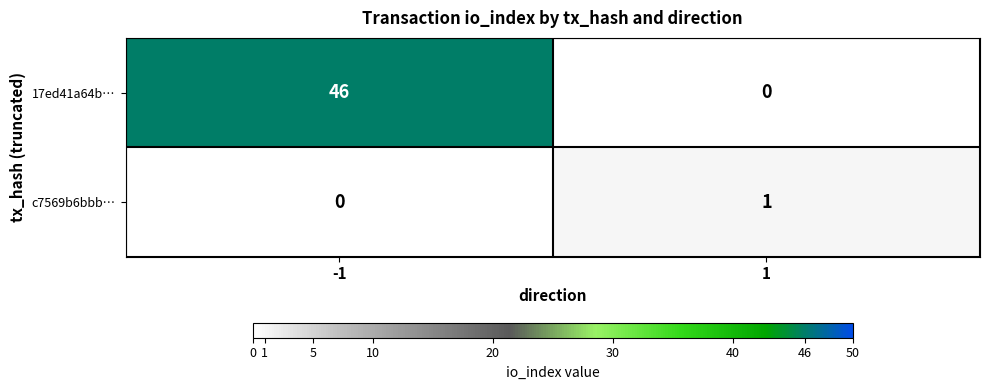

Reading left to right, list all the values displayed in this chart.

17ed41a64b…: -1=46	1=0
c7569b6bbb…: -1=0	1=1